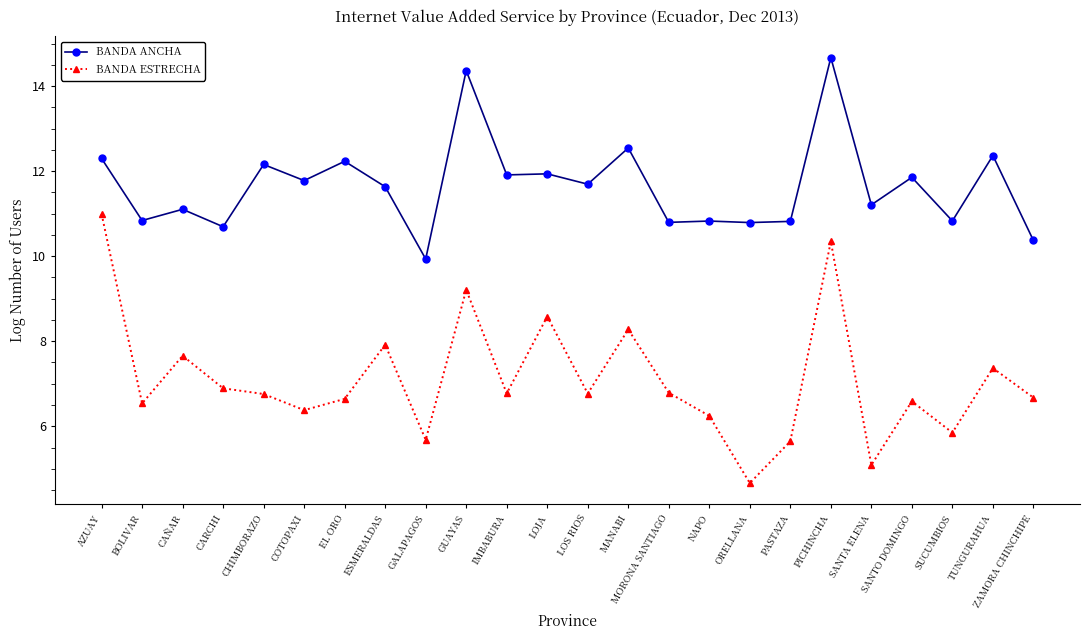

Which category has the lowest value in the BANDA ANCHA series?

GALAPAGOS